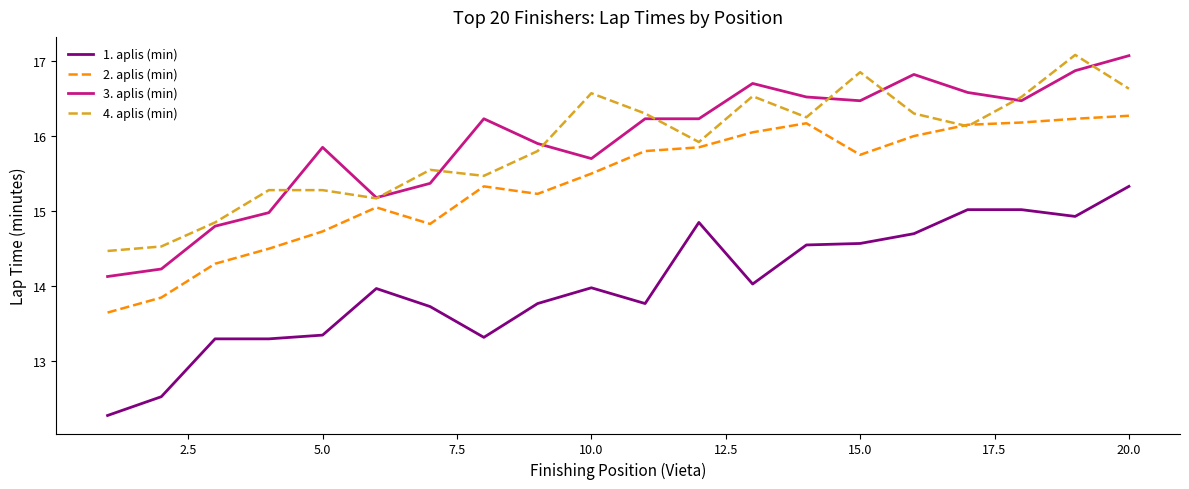

True or false: 3. aplis (min) and 2. aplis (min) intersect in this chart.

False